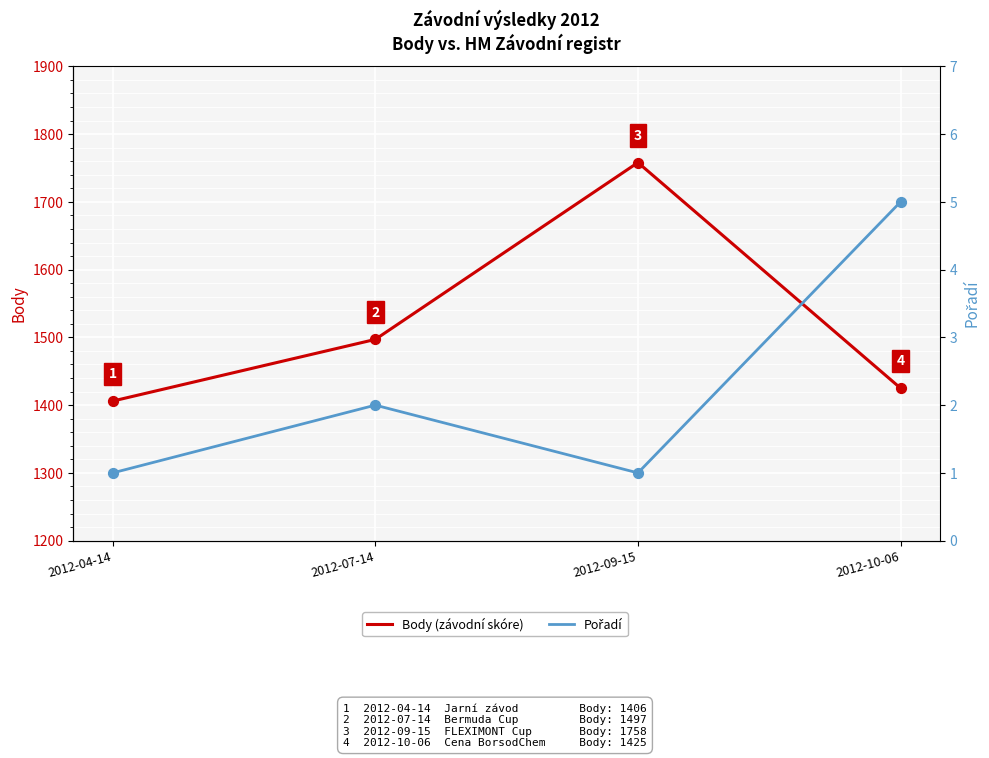

What is the total value across all series at 2012-10-06?

1430